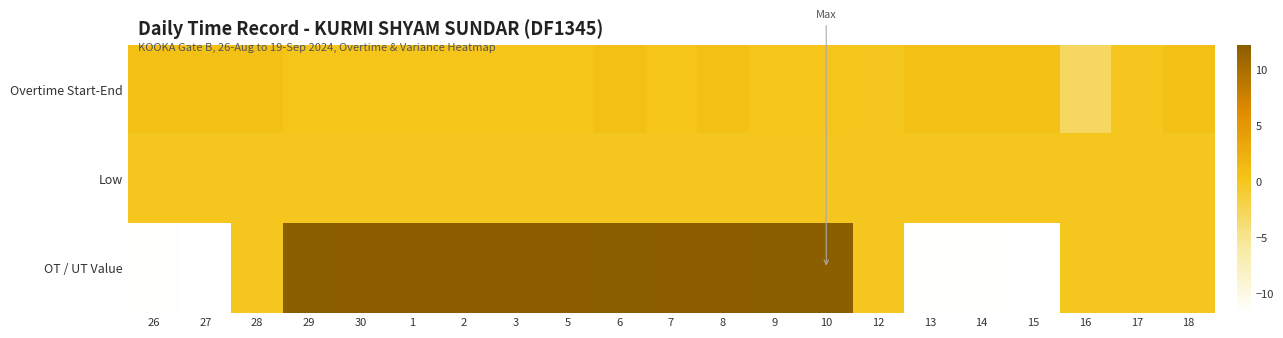

Reading left to right, list all the values displayed in this chart.

Overtime Start-End: 26=0.7	27=0.7	28=0.7	29=0.2	30=0.2	1=0.2	2=0.2	3=0.2	5=0.2	6=0.7	7=0.2	8=0.7	9=0.2	10=0.2	12=0.0	13=0.7	14=0.7	15=0.5	16=-2.8	17=0.0	18=0.8
Low: 26=0.0	27=0.0	28=0.0	29=0.0	30=0.0	1=0.0	2=0.0	3=0.0	5=0.0	6=0.0	7=0.0	8=0.0	9=0.0	10=0.0	12=0.0	13=0.0	14=0.0	15=0.0	16=0.0	17=0.0	18=0.0
OT / UT Value: 26=-11.5	27=-11.7	28=0.0	29=12.2	30=12.2	1=12.2	2=12.2	3=12.1	5=12.1	6=12.2	7=12.1	8=12.2	9=12.2	10=12.3	12=0.0	13=-11.6	14=-11.6	15=-11.7	16=0.0	17=0.0	18=0.0